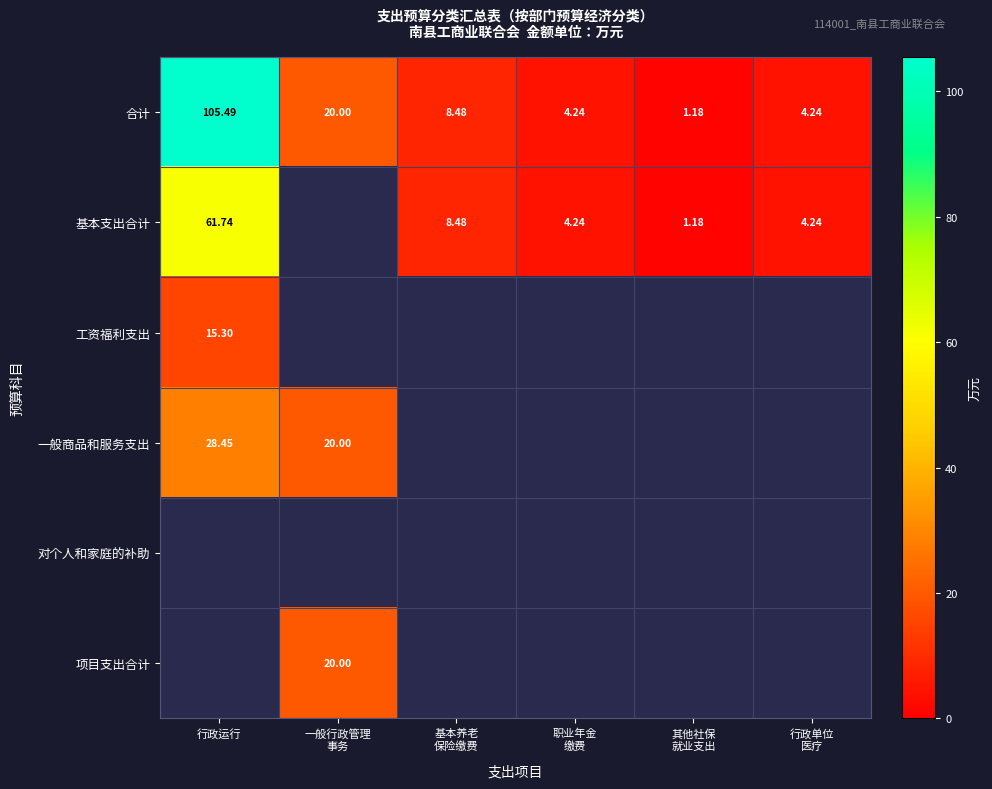

The 一般商品和服务支出 series shows 28.4 at 行政运行. True or false?

True